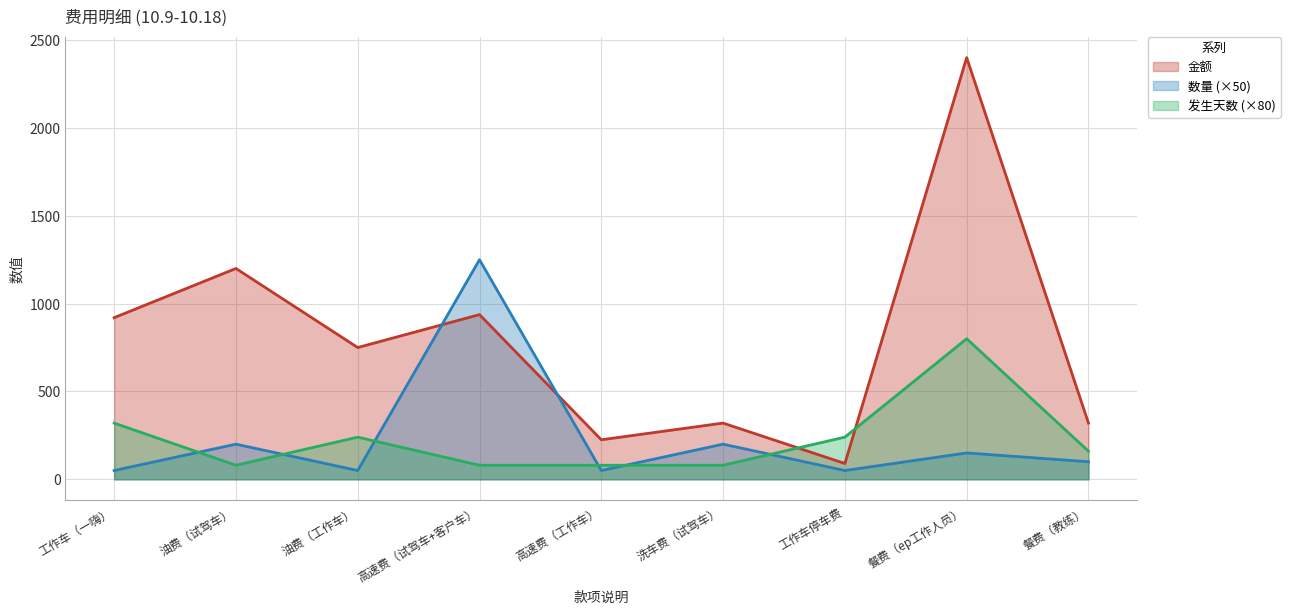

Which has a higher value, 工作车（一嗨） or 工作车停车费?

工作车（一嗨）